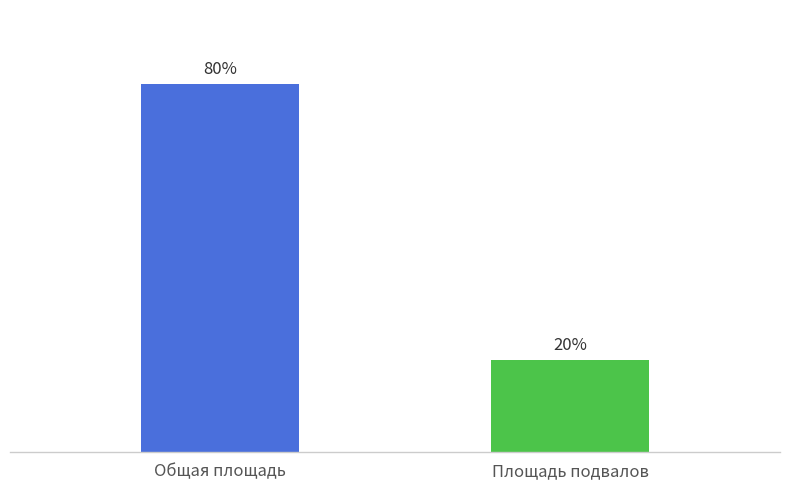

What is the label of the 2nd bar from the left?

Площадь подвалов